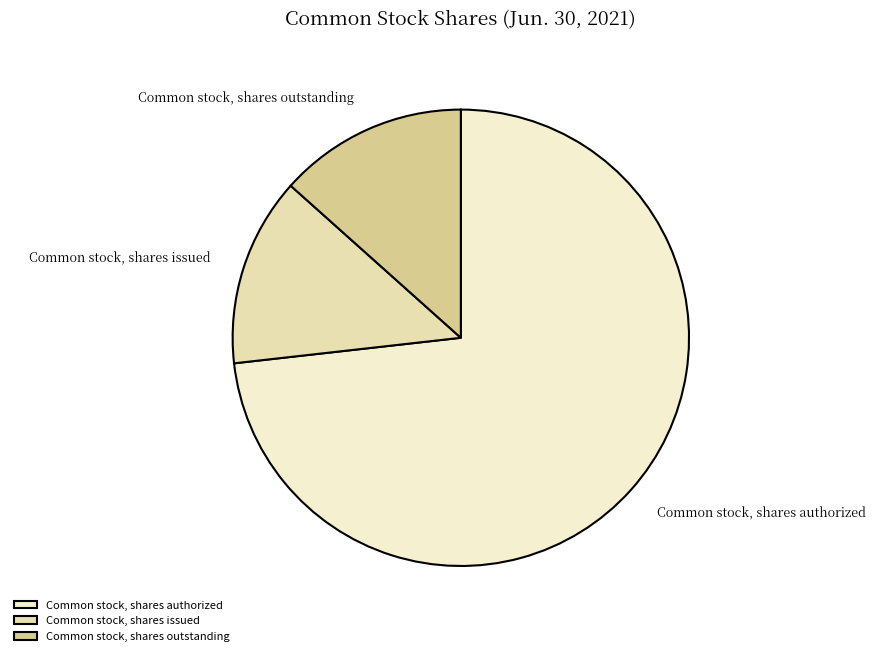

How many slices are in this pie chart?

3